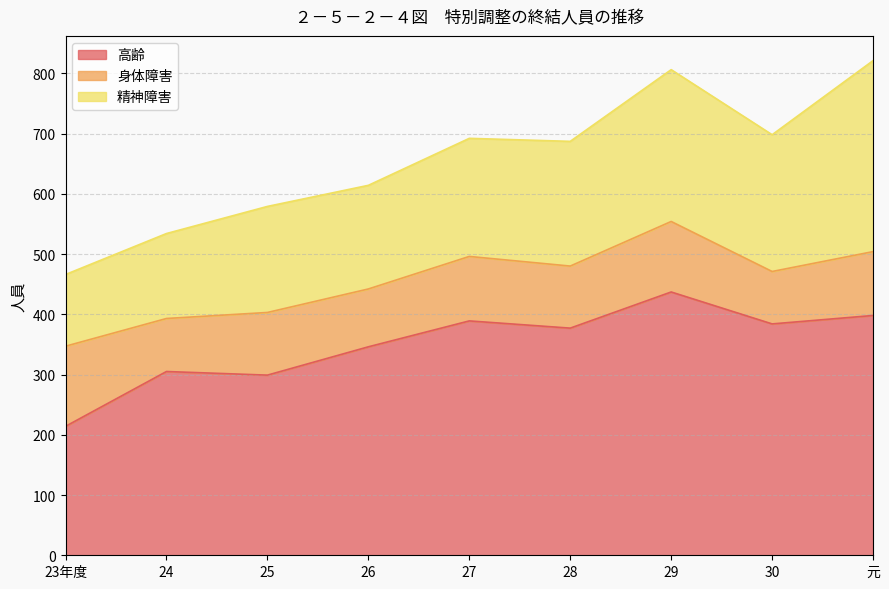

What is the sum of all 高齢 values?

3149